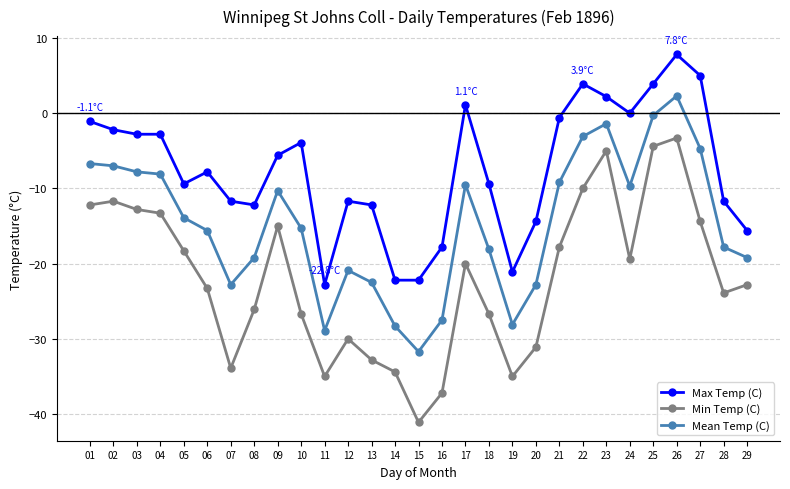

What is the spread (max minus min) of values at 16?

19.4